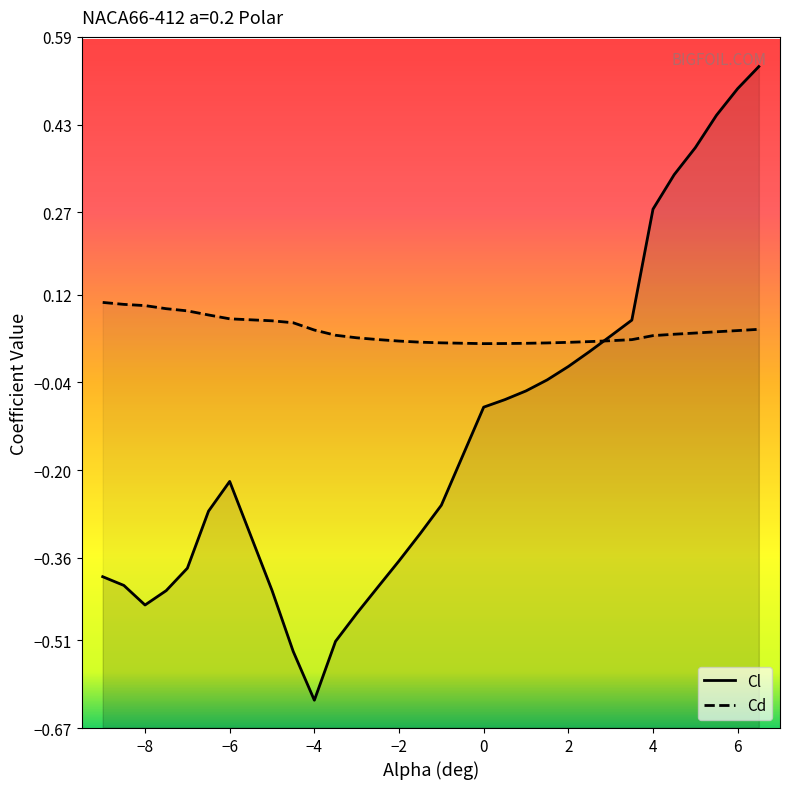

How many lines are shown in the chart?

2